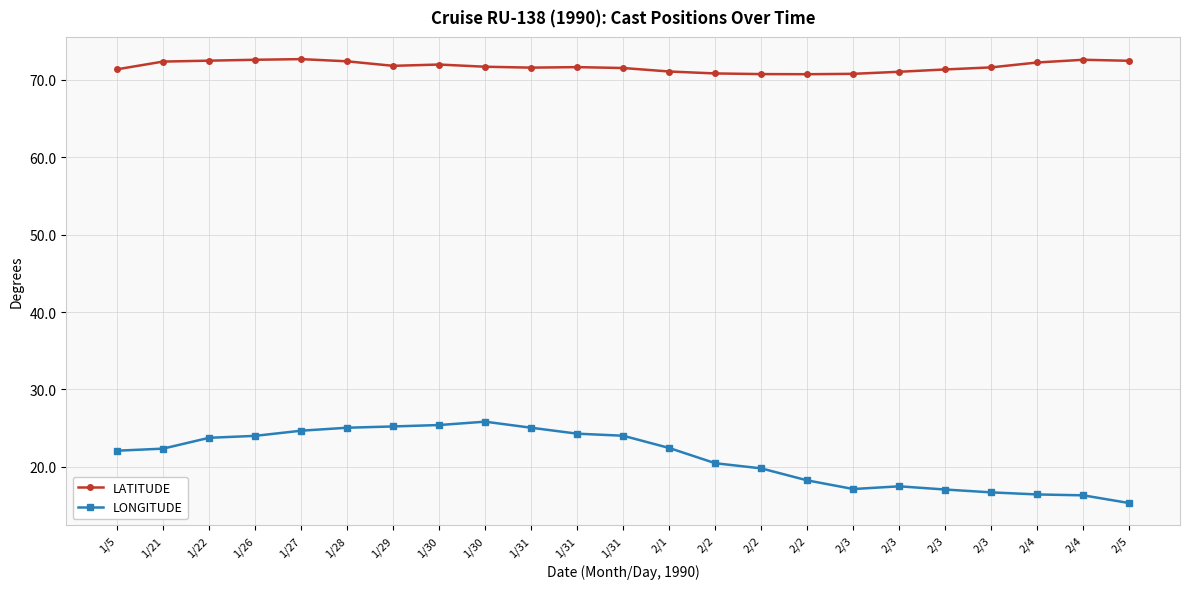

What are all the series names shown in the legend?

LATITUDE, LONGITUDE